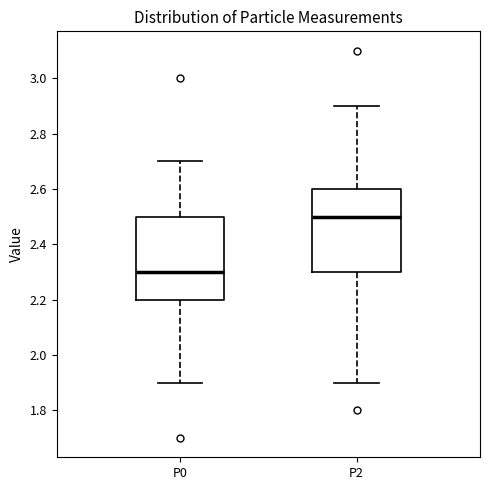

Which box has the highest median line?

P2